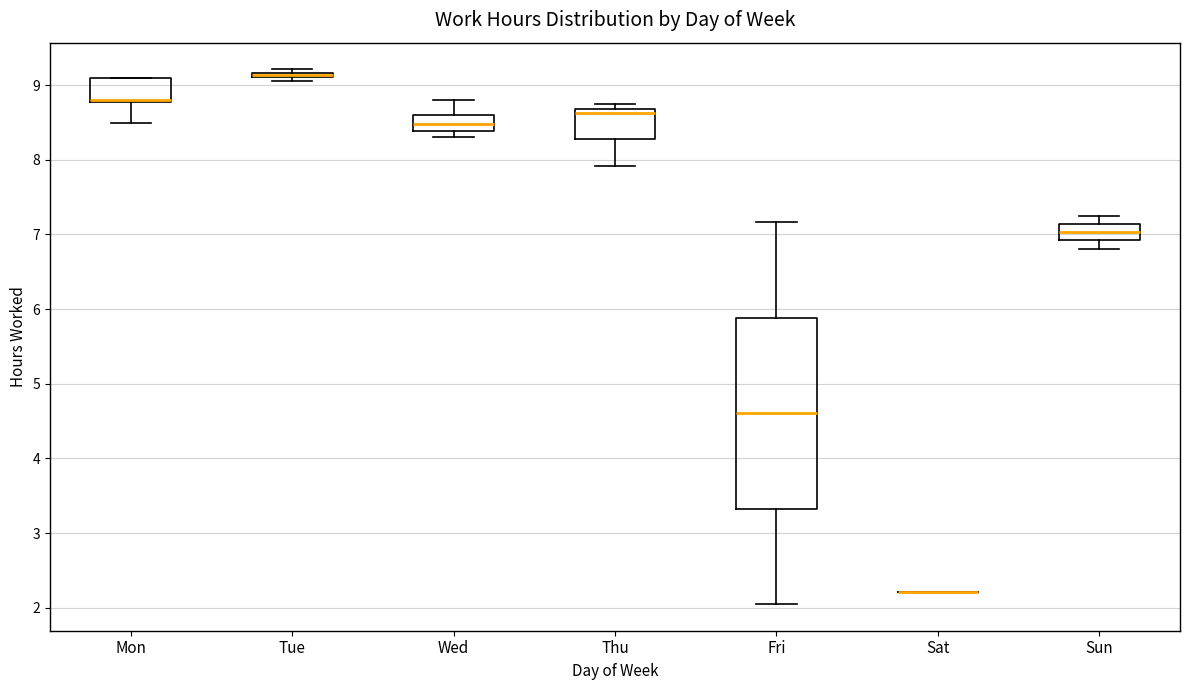

Comparing the boxes themselves (not the whiskers), which one is the tallest?

Fri